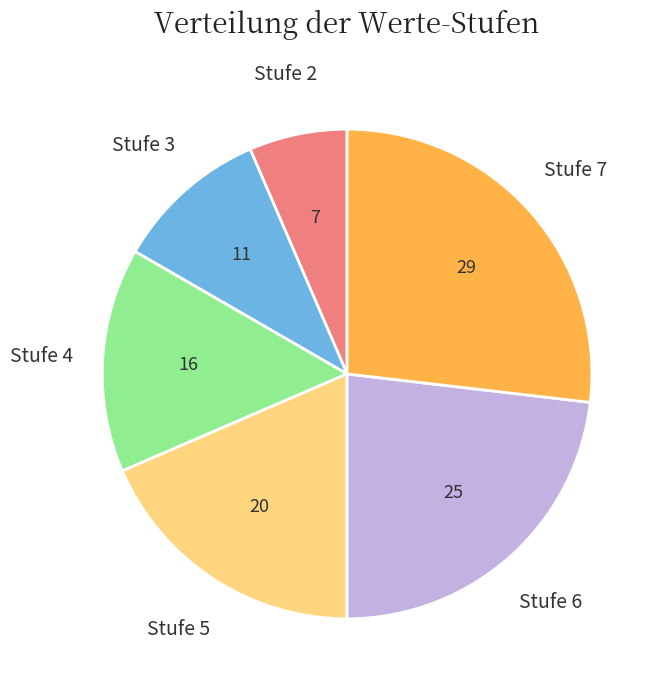

How many slices are in this pie chart?

6